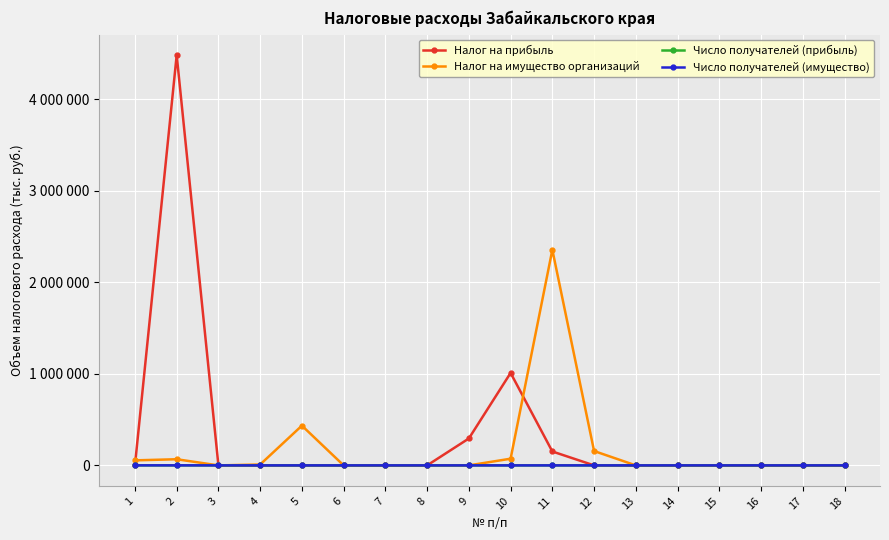

Between 3 and 10, which series saw the biggest shift?

Налог на прибыль